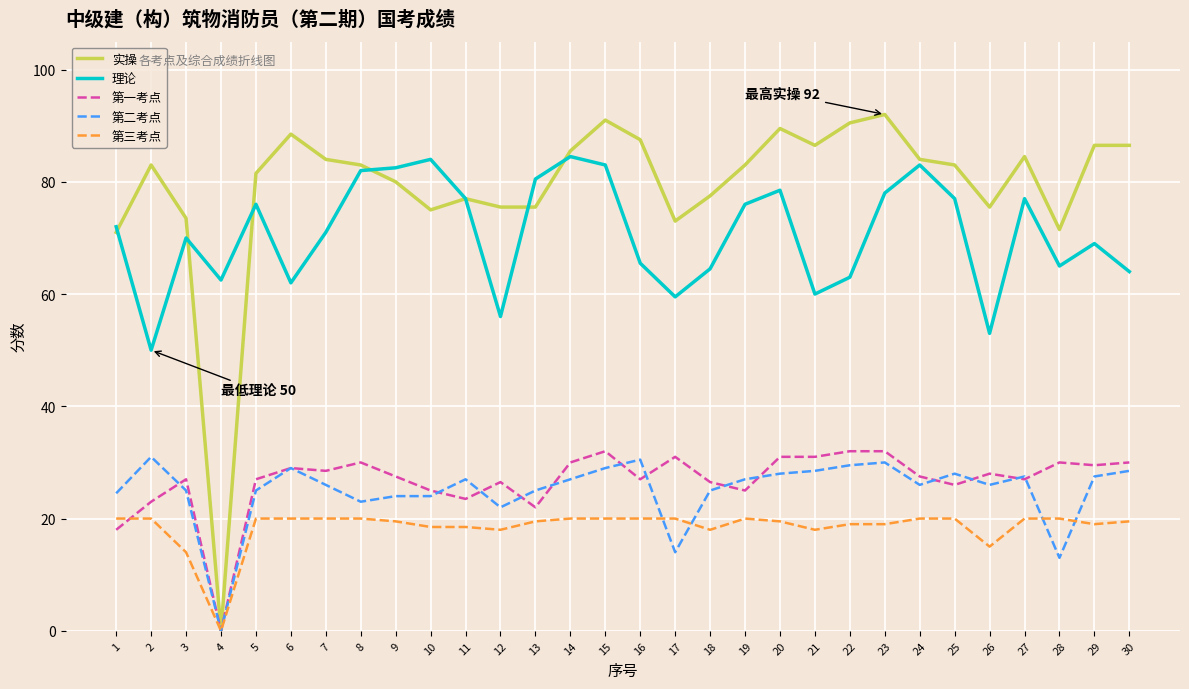

Is the value of 第二考点 at 27 greater than the value of 第一考点 at 23?

No